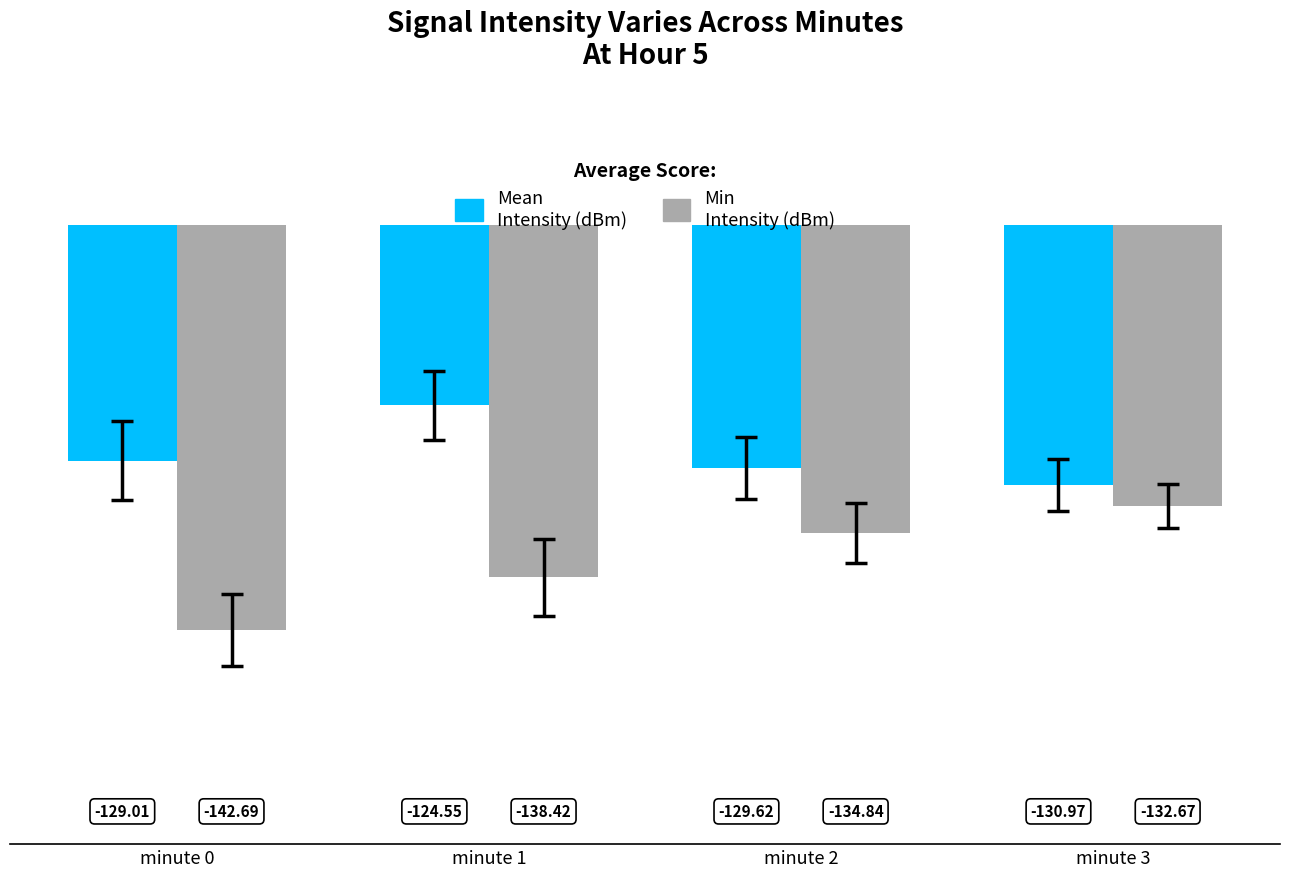

True or false: Mean Intensity (dBm) has a value of -124.5 at minute 1.

True